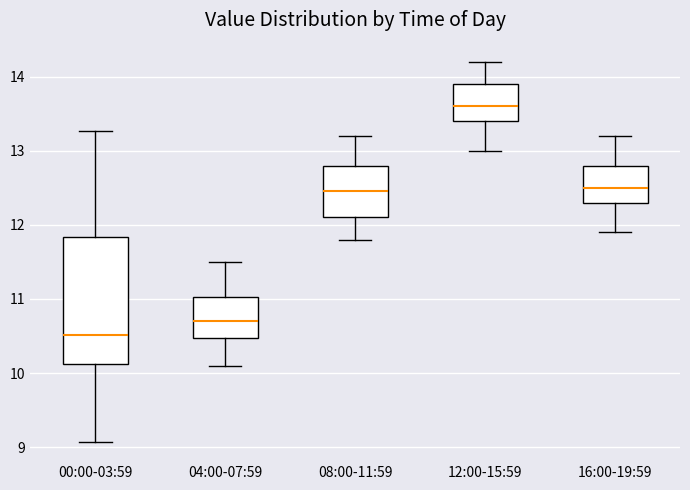

Where does the lower whisker of the box for 08:00-11:59 end on the y-axis? The values are not printed on the chart, so give them approximately, as read against the axis.

11.8